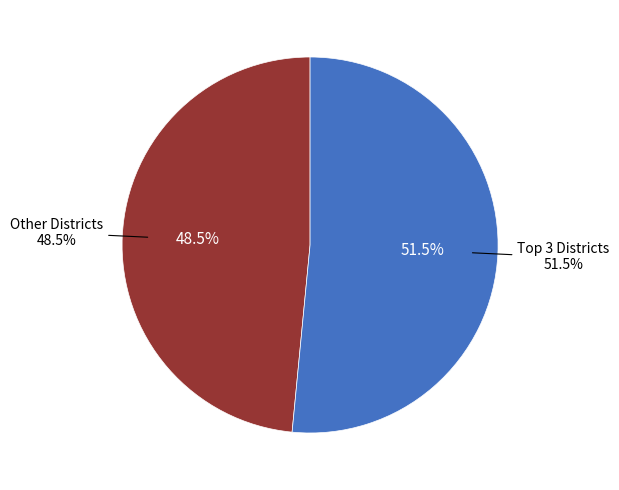

Is it true that Bondurant-Farrar is 14% of the pie?

False